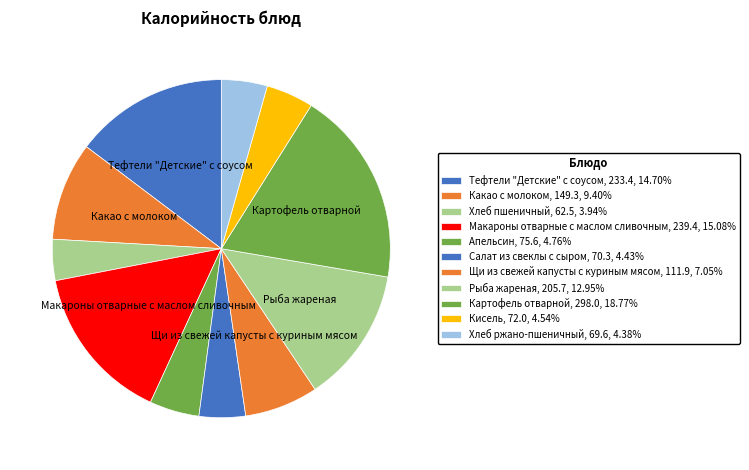

What percentage is the Рыба жареная slice, to the nearest percent?

13%